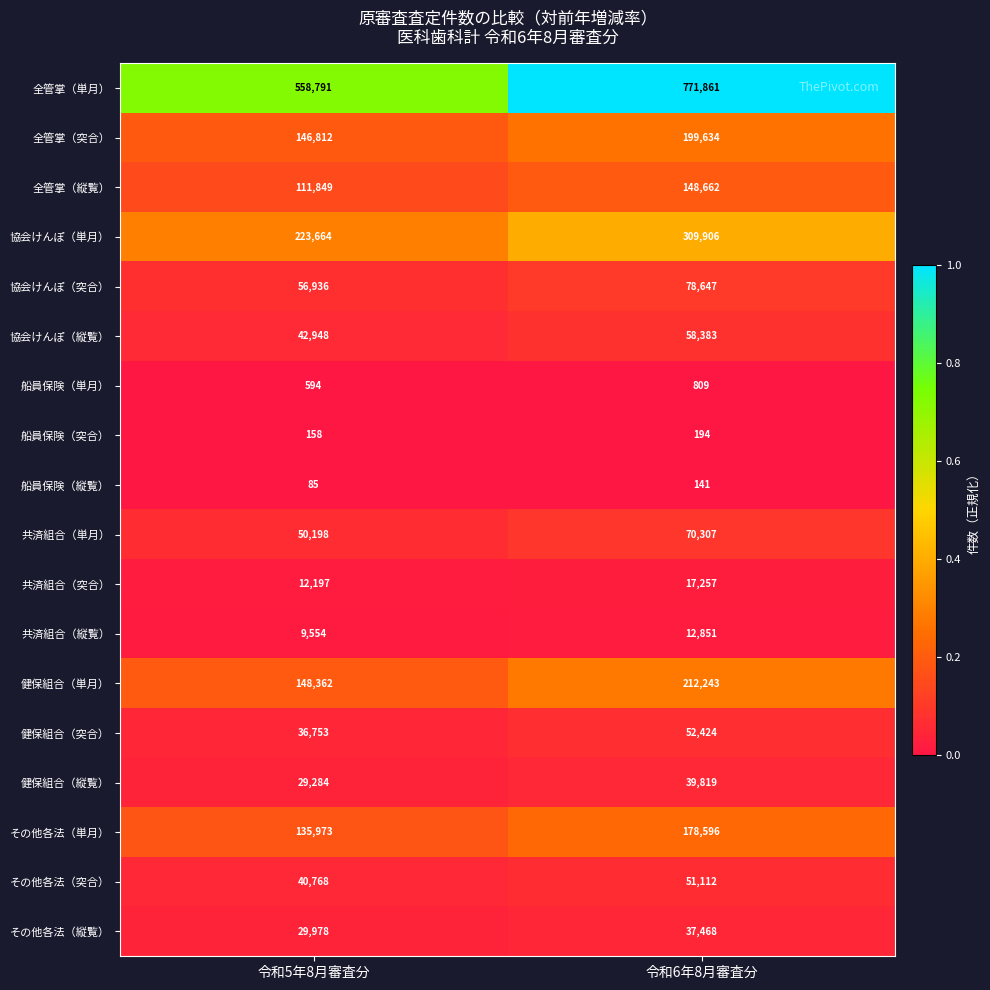

Rank the series by their maximum value, from lowest to highest.

船員保険（縦覧）, 船員保険（突合）, 船員保険（単月）, 共済組合（縦覧）, 共済組合（突合）, その他各法（縦覧）, 健保組合（縦覧）, その他各法（突合）, 健保組合（突合）, 協会けんぽ（縦覧）, 共済組合（単月）, 協会けんぽ（突合）, 全管掌（縦覧）, その他各法（単月）, 全管掌（突合）, 健保組合（単月）, 協会けんぽ（単月）, 全管掌（単月）